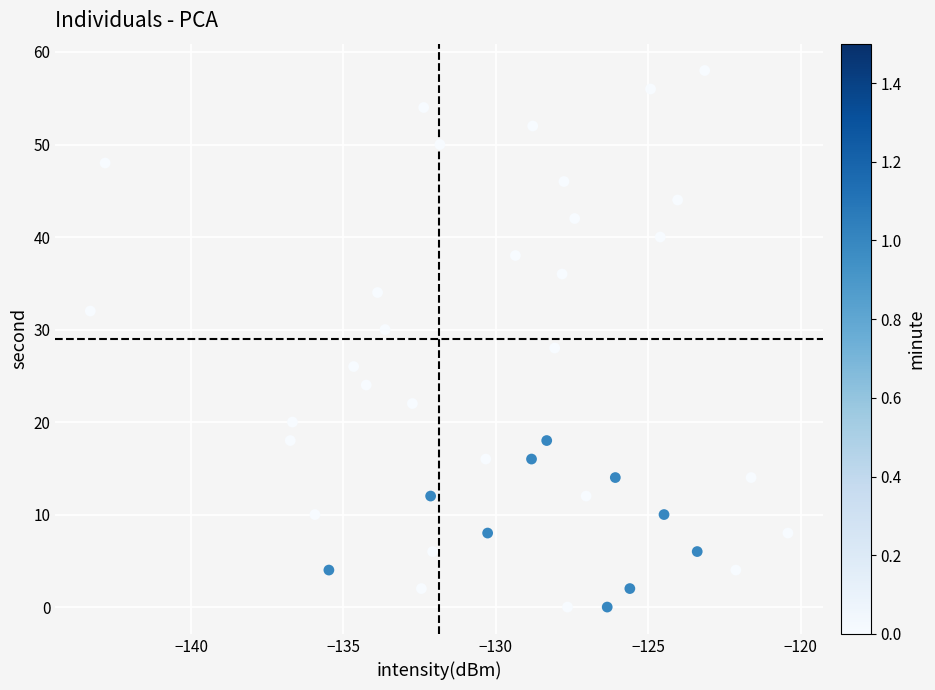

What is the range of Y values (max minus min)?

58